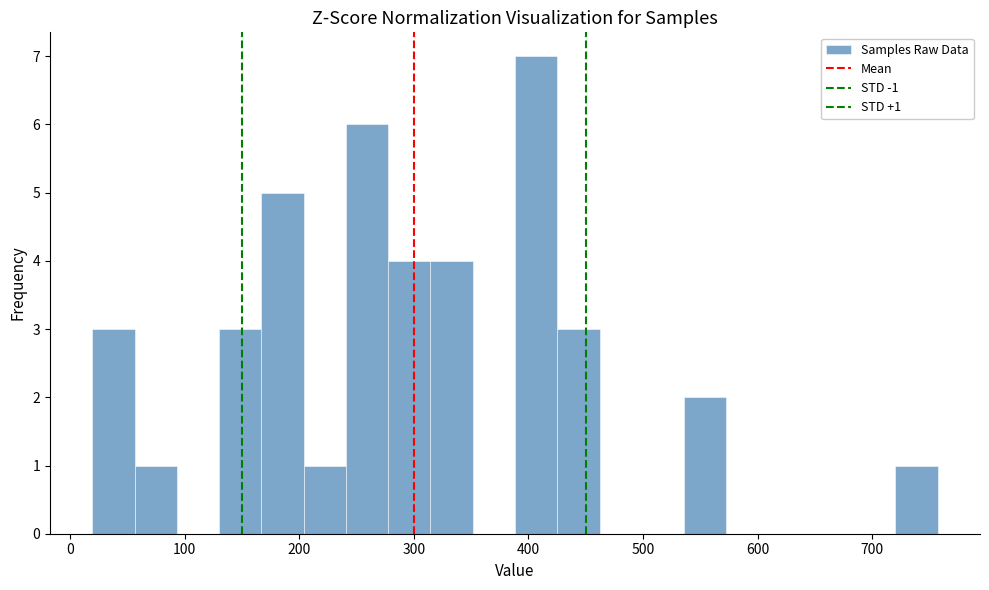

Around what value on the x-axis is the tallest bar? Give the approximate position of its centre, as read against the axis.

410